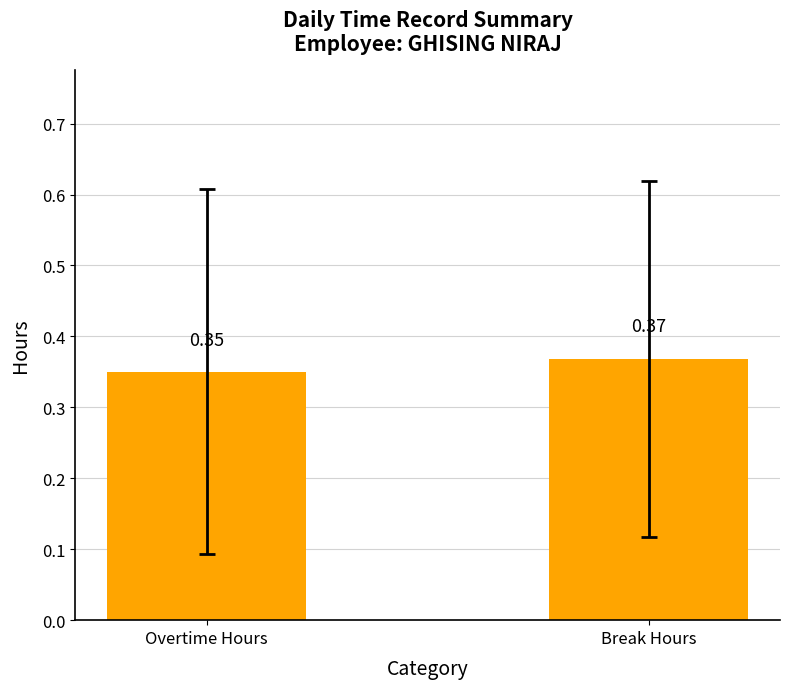

Does the chart contain stacked bars?

No